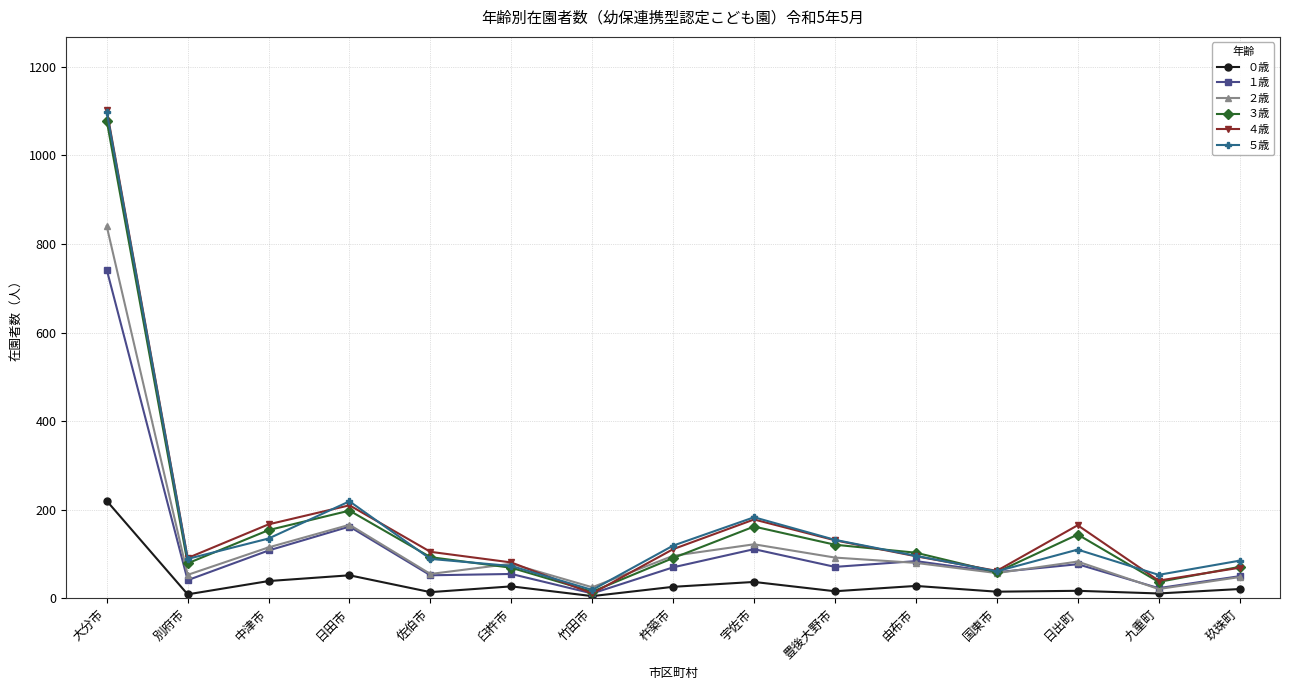

What is the total value across all series at 大分市?

5080